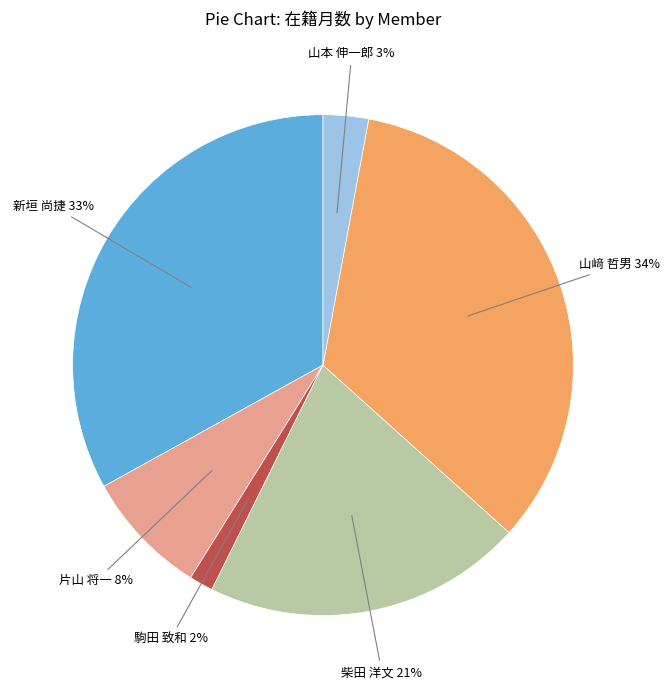

Count the number of slices in the pie.

6